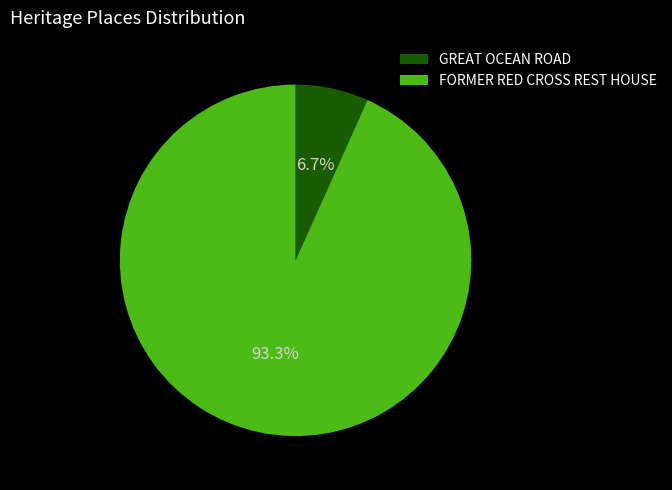

Count the number of slices in the pie.

2